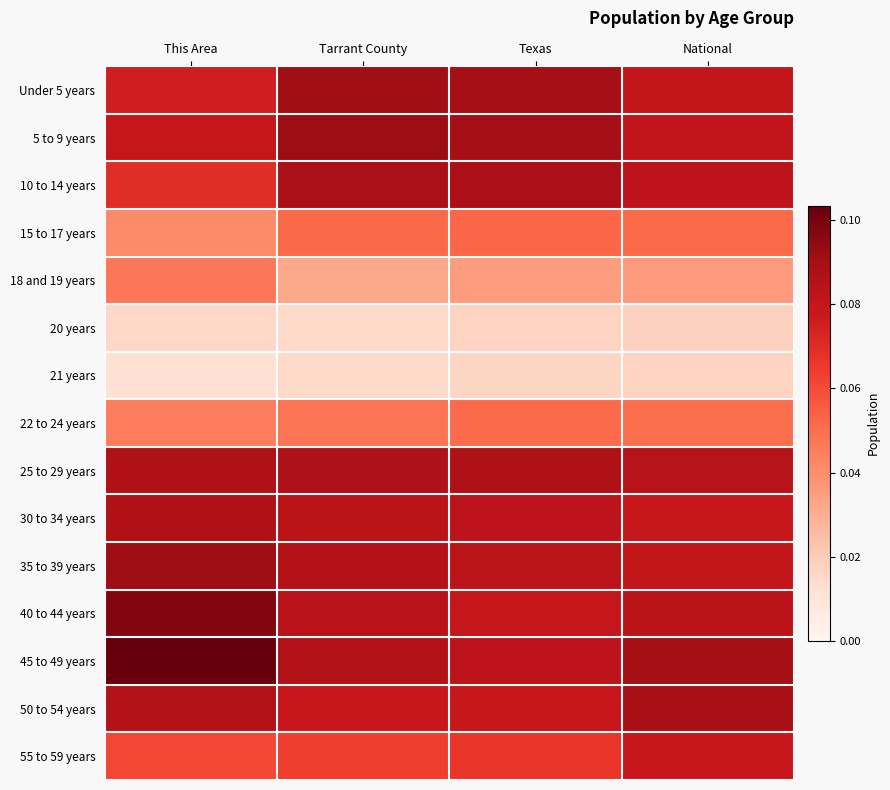

Count the number of data series in this chart.

15